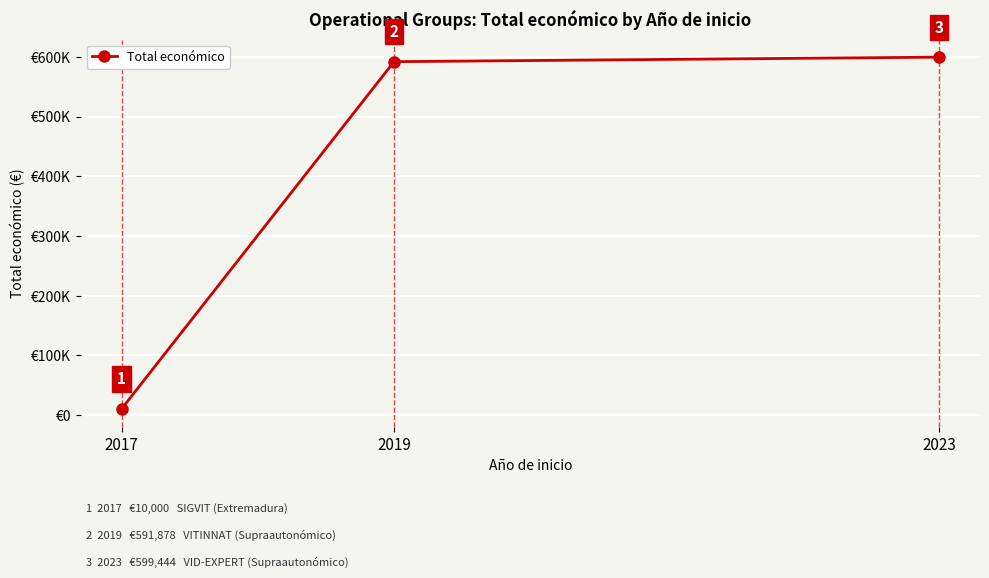

List the labels in order of value, smallest first.

2017, 2019, 2023